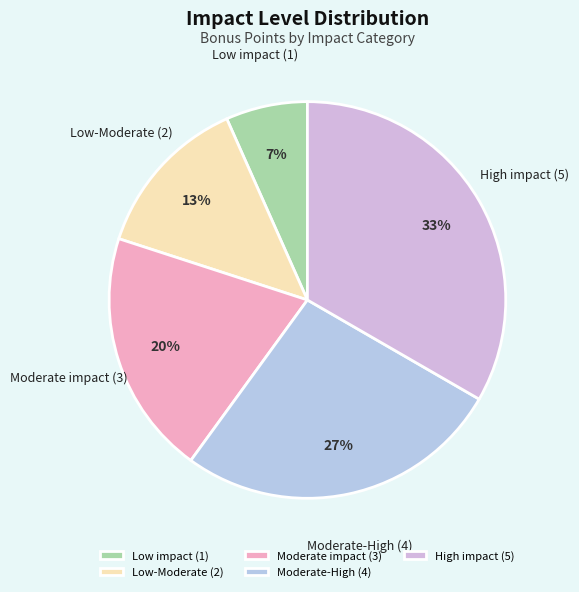

Rank the categories by value from lowest to highest.

Low impact (1), Low-Moderate (2), Moderate impact (3), Moderate-High (4), High impact (5)